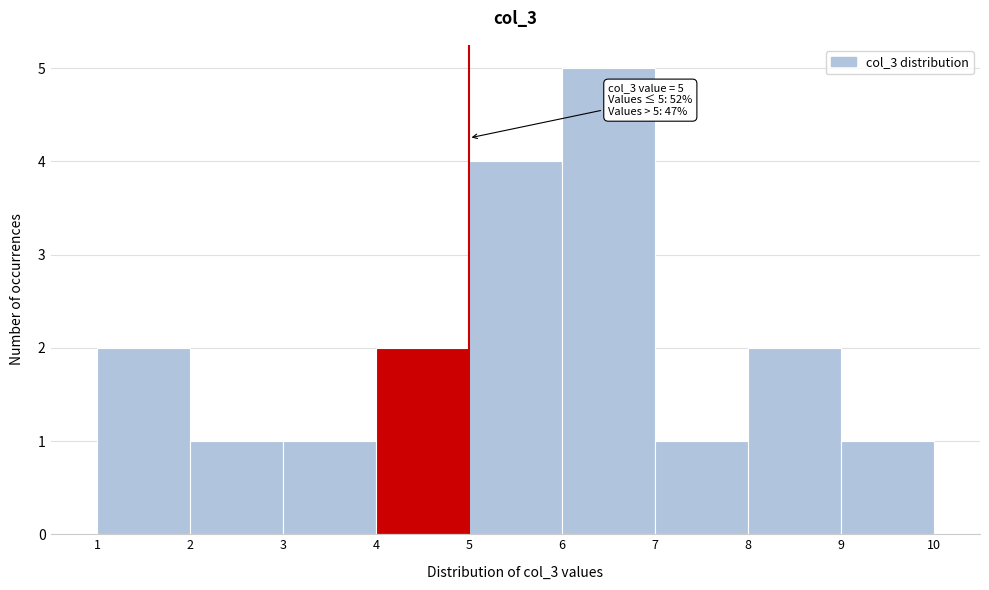

Over which range of the x-axis is the bar tallest?

6 to 7